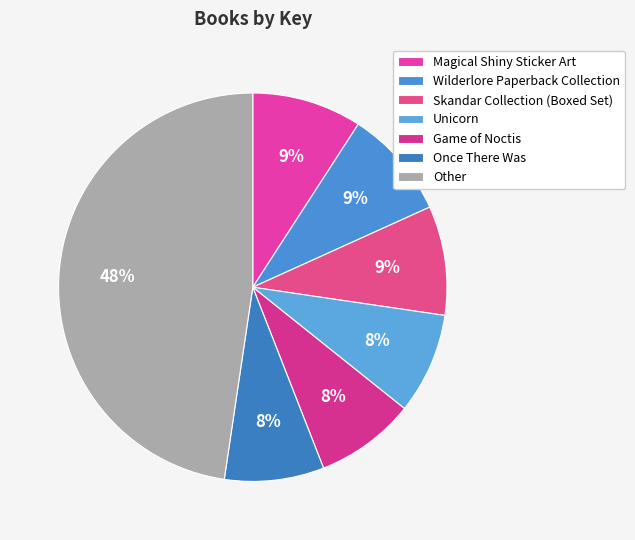

How many segments does this pie chart have?

7